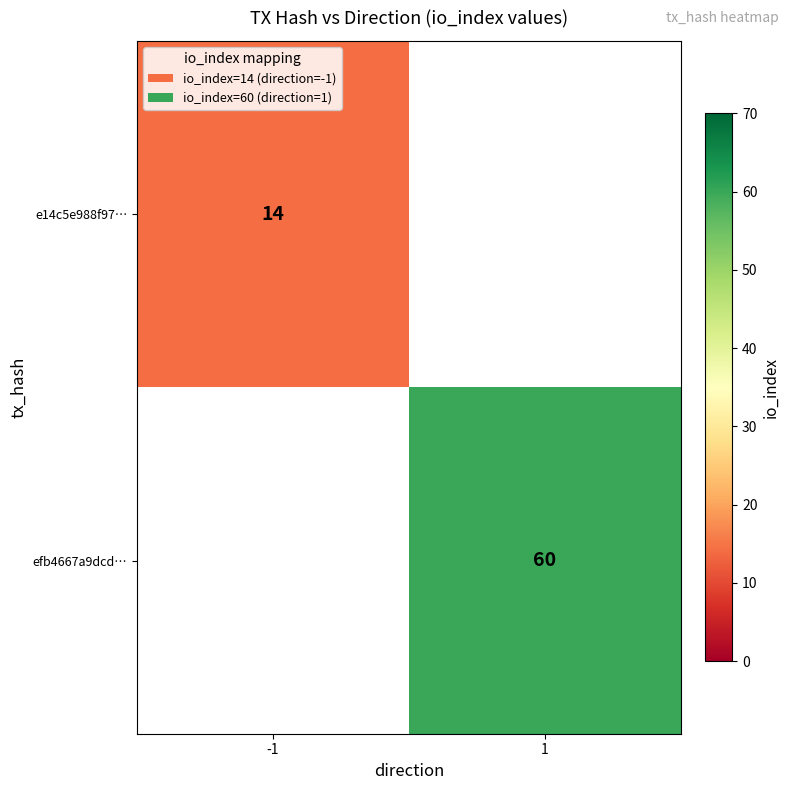

At which category does the chart reach its peak across all series?

1